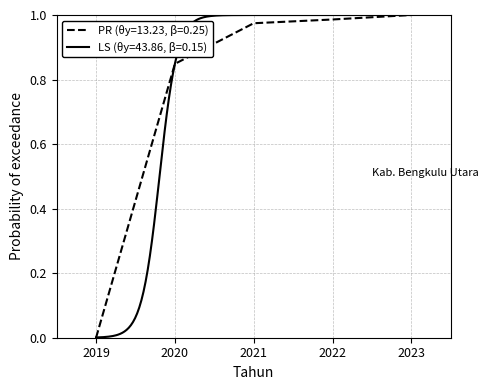

How many categories are shown in the chart?

5